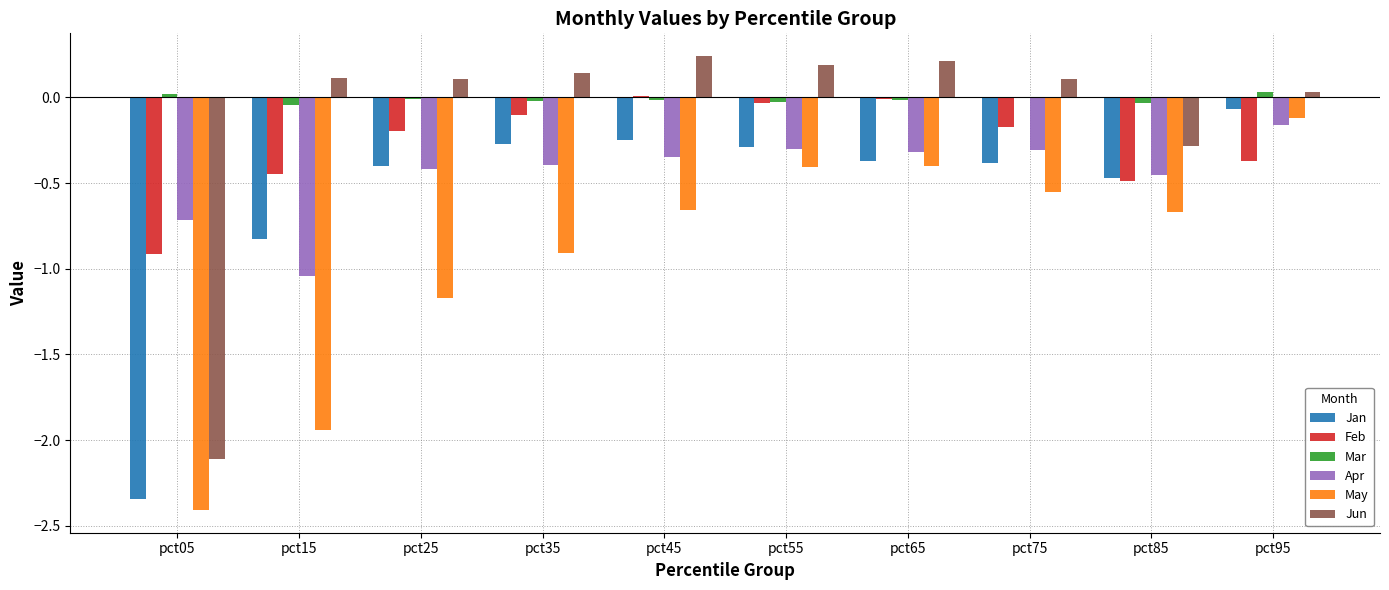

Does the chart contain stacked bars?

No